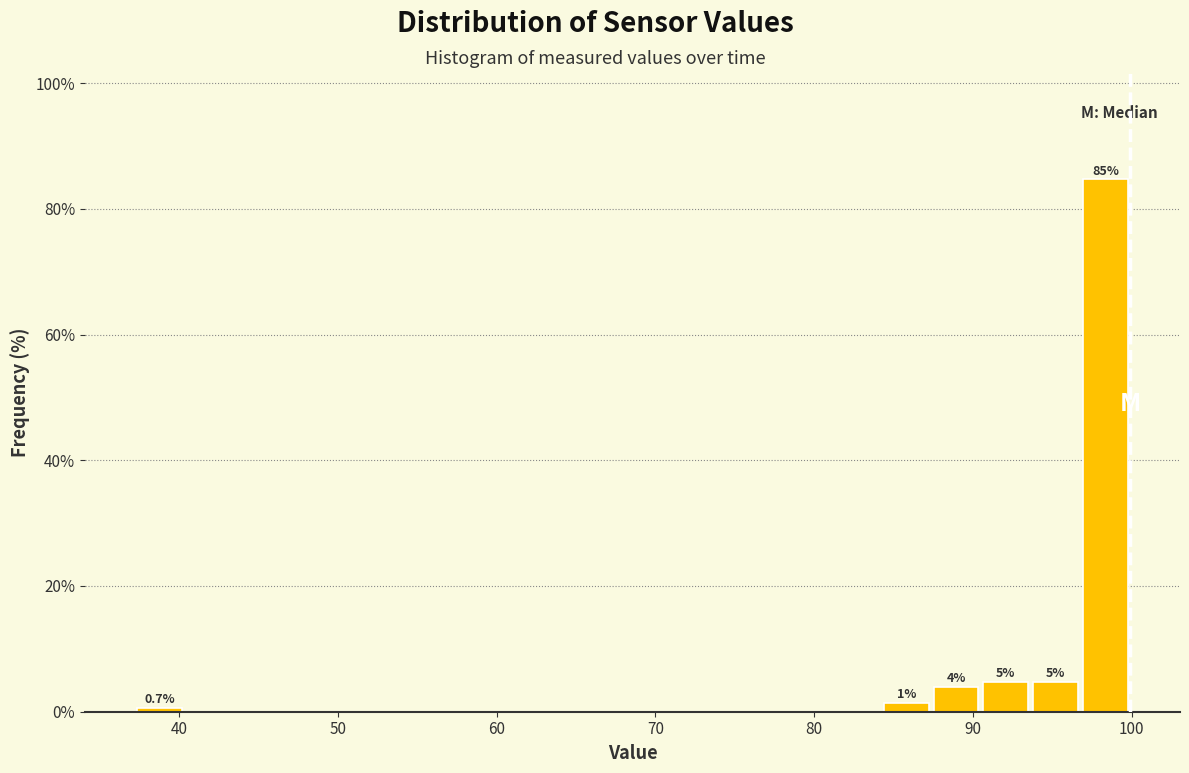

Read against the x-axis, roughly where is the centre of the tallest bar?

98